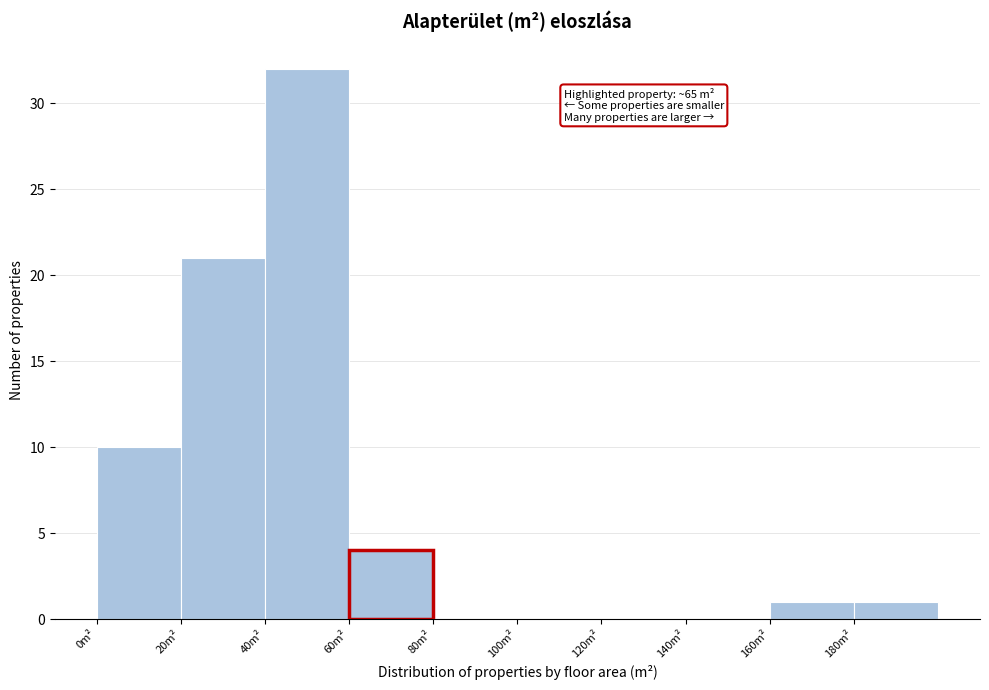

Over which range of the x-axis is the bar tallest?

40 to 60